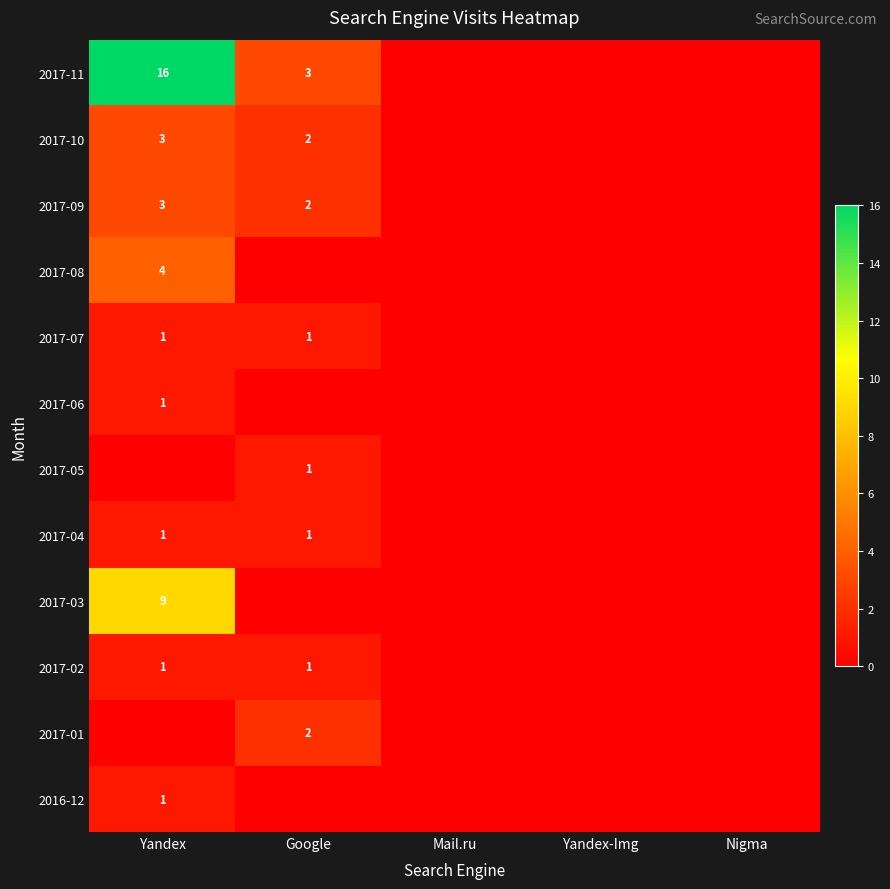

What is the greatest value displayed?

16